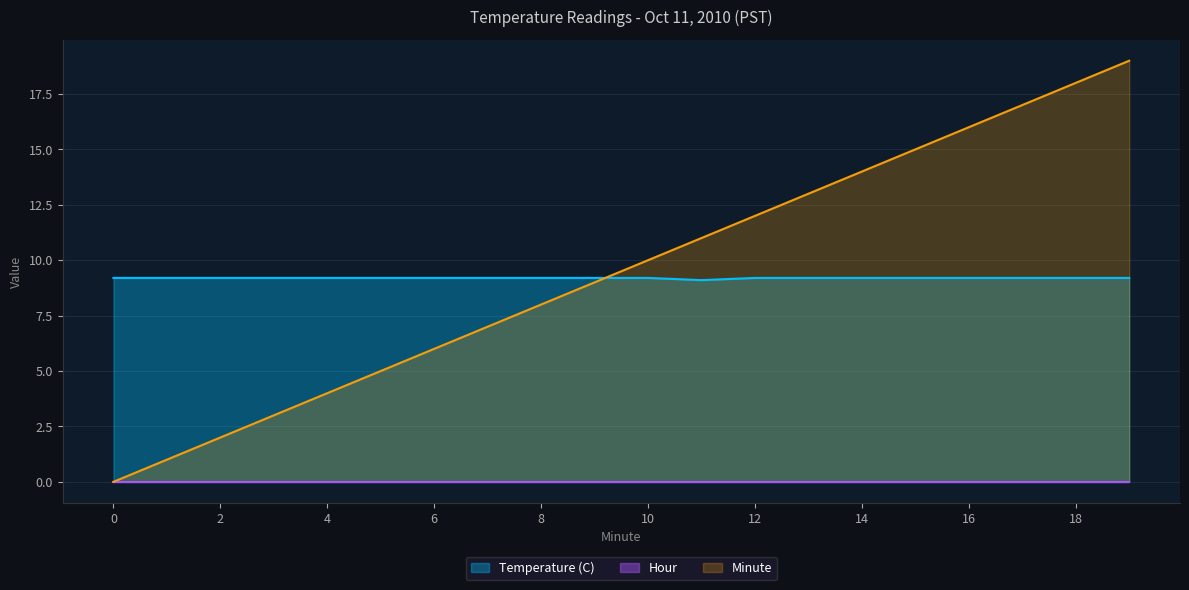

How many interior local valleys does the Temperature (C) series have?

1